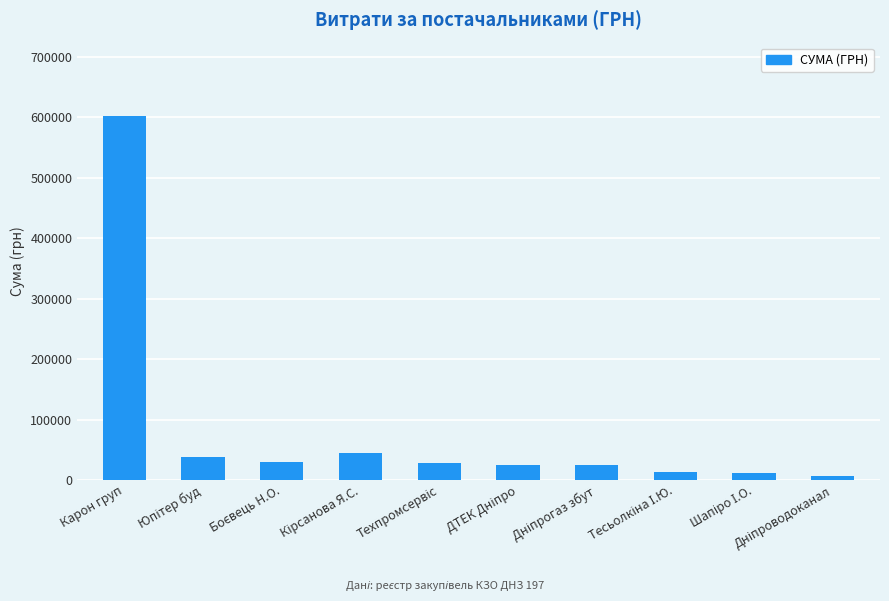

What is the greatest value displayed?

603046.7